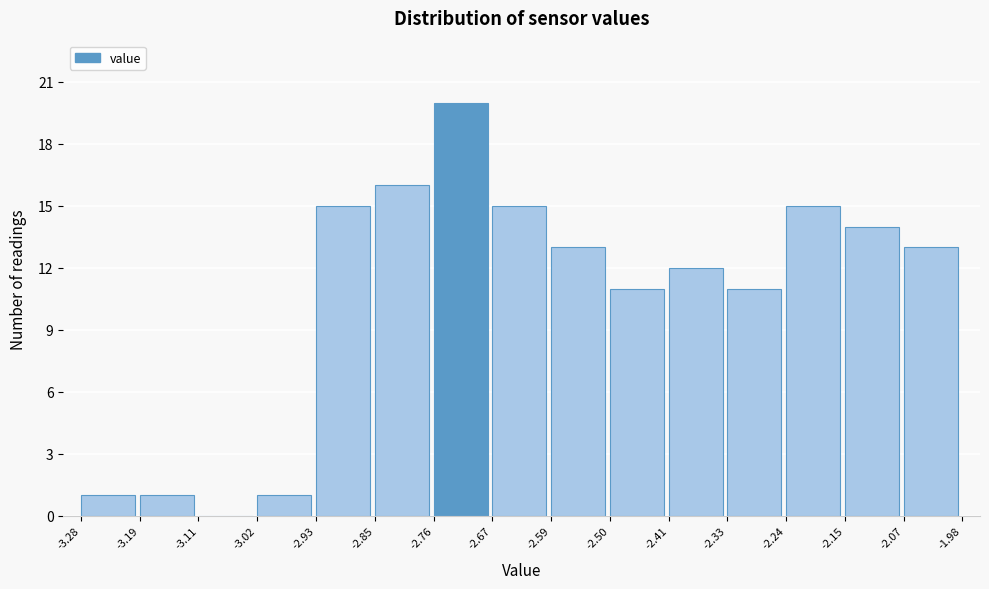

Reading left to right, list every bar in this chart as the range it spans on the x-axis followed by its height. The values are not printed on the chart, so give them approximately, as read against the axis.

-3.28 to -3.19: 1
-3.19 to -3.11: 1
-3.11 to -3.02: 0
-3.02 to -2.93: 1
-2.93 to -2.85: 15
-2.85 to -2.76: 16
-2.76 to -2.67: 20
-2.67 to -2.59: 15
-2.59 to -2.50: 13
-2.50 to -2.41: 11
-2.41 to -2.33: 12
-2.33 to -2.24: 11
-2.24 to -2.15: 15
-2.15 to -2.07: 14
-2.07 to -1.98: 13